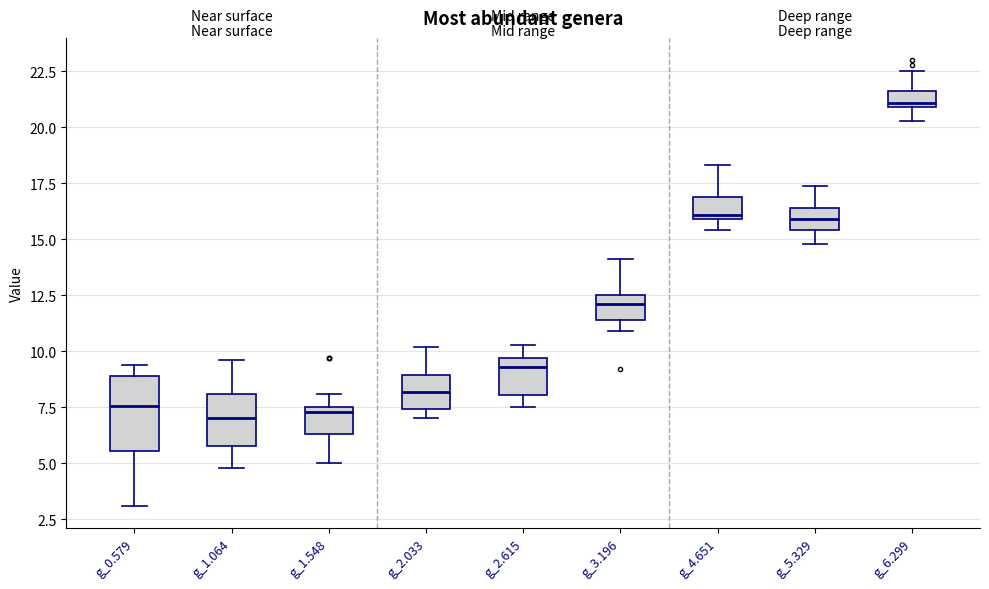

Comparing the boxes themselves (not the whiskers), which one is the tallest?

g_0.579